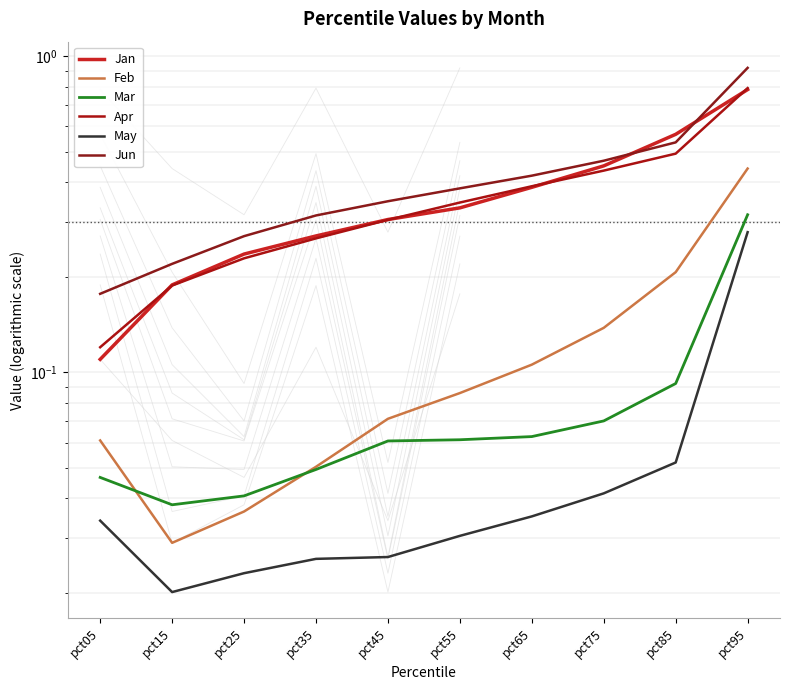

List the labels in order of Apr value, largest first.

pct95, pct85, pct75, pct65, pct55, pct45, pct35, pct25, pct15, pct05